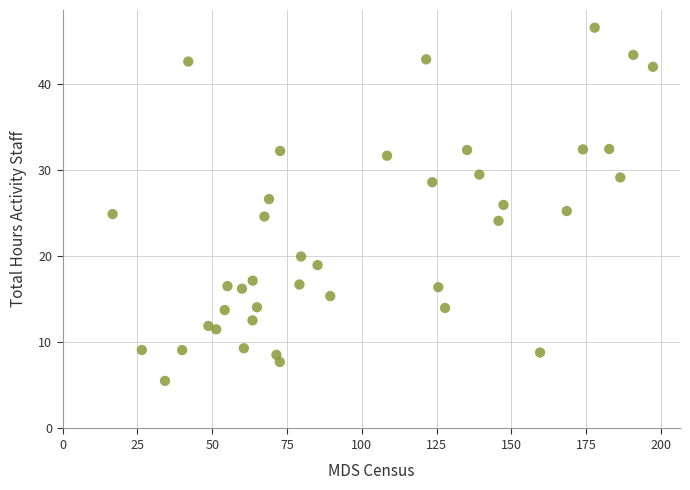

What is the range of X values (max minus min)?

180.6